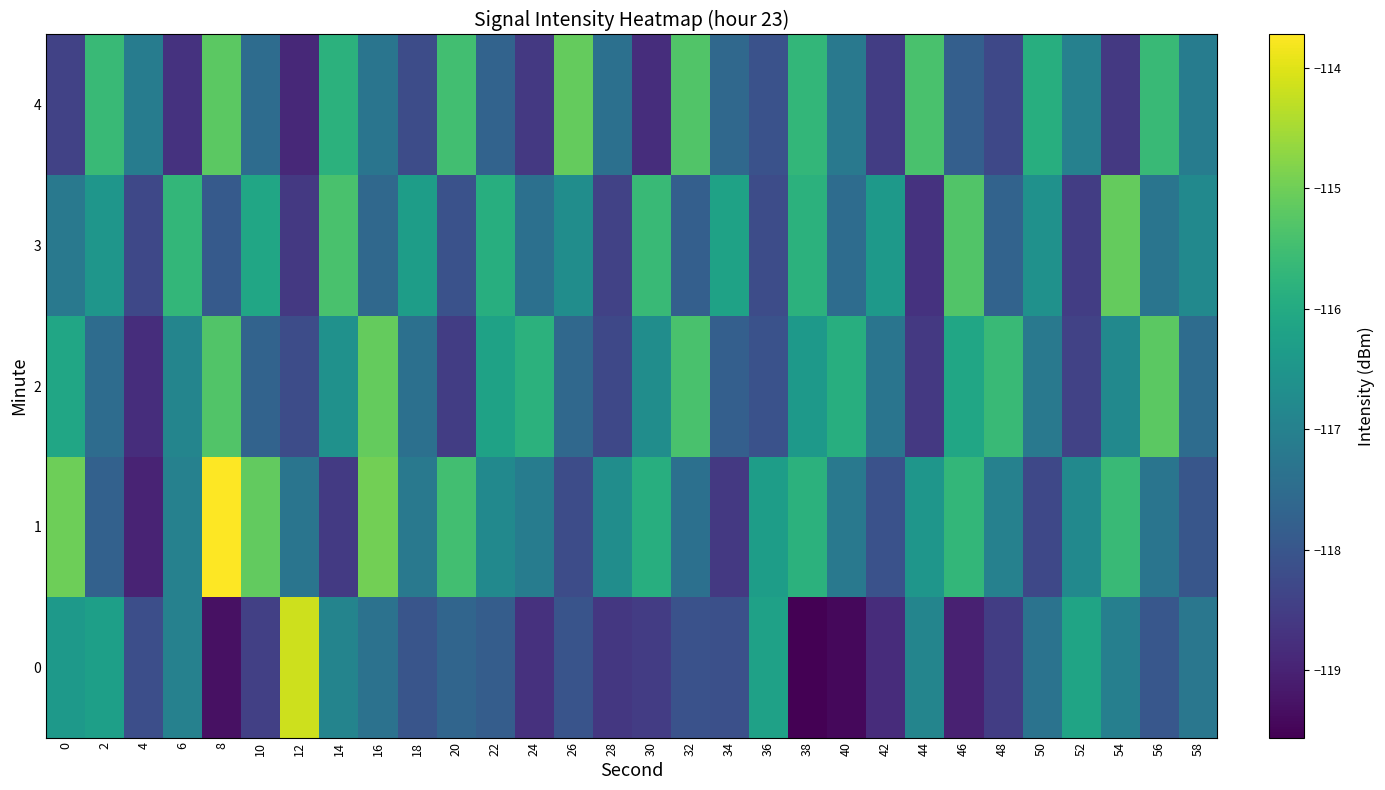

Which category has the lowest value in the 4 series?

12